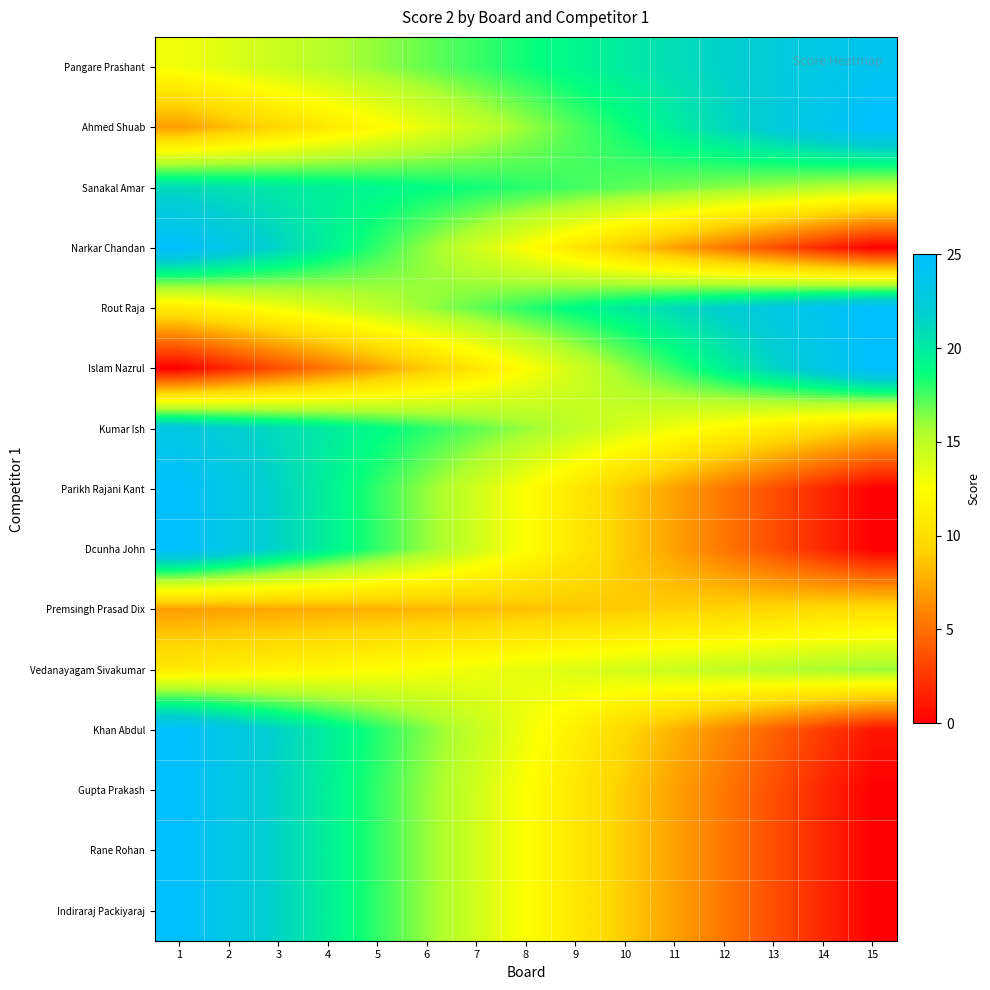

Reading left to right, what are all the values shown in this chart?

Pangare Prashant: 1=13.0	2=13.8	3=14.6	4=15.4	5=16.1	6=16.9	7=17.7	8=18.5	9=19.3	10=20.1	11=20.9	12=21.6	13=22.4	14=23.2	15=24.0
Ahmed Shuab: 1=7.0	2=8.3	3=9.6	4=10.9	5=12.1	6=13.4	7=14.7	8=16.0	9=17.3	10=18.6	11=19.9	12=21.1	13=22.4	14=23.7	15=25.0
Sanakal Amar: 1=21.0	2=20.6	3=20.1	4=19.7	5=19.3	6=18.9	7=18.4	8=18.0	9=17.6	10=17.1	11=16.7	12=16.3	13=15.9	14=15.4	15=15.0
Narkar Chandan: 1=25.0	2=23.2	3=21.4	4=19.6	5=17.9	6=16.1	7=14.3	8=12.5	9=10.7	10=8.9	11=7.1	12=5.4	13=3.6	14=1.8	15=0.0
Rout Raja: 1=11.0	2=12.0	3=13.0	4=14.0	5=15.0	6=16.0	7=17.0	8=18.0	9=19.0	10=20.0	11=21.0	12=22.0	13=23.0	14=24.0	15=25.0
Islam Nazrul: 1=0.0	2=1.8	3=3.6	4=5.4	5=7.1	6=8.9	7=10.7	8=12.5	9=14.3	10=16.1	11=17.9	12=19.6	13=21.4	14=23.2	15=25.0
Kumar Ish: 1=23.0	2=22.0	3=21.0	4=20.0	5=19.0	6=18.0	7=17.0	8=16.0	9=15.0	10=14.0	11=13.0	12=12.0	13=11.0	14=10.0	15=9.0
Parikh Rajani Kant: 1=25.0	2=23.2	3=21.4	4=19.6	5=17.9	6=16.1	7=14.3	8=12.5	9=10.7	10=8.9	11=7.1	12=5.4	13=3.6	14=1.8	15=0.0
Dcunha John: 1=25.0	2=23.2	3=21.4	4=19.6	5=17.9	6=16.1	7=14.3	8=12.5	9=10.7	10=8.9	11=7.1	12=5.4	13=3.6	14=1.8	15=0.0
Premsingh Prasad Dix: 1=7.0	2=7.2	3=7.4	4=7.6	5=7.9	6=8.1	7=8.3	8=8.5	9=8.7	10=8.9	11=9.1	12=9.4	13=9.6	14=9.8	15=10.0
Vedanayagam Sivakumar: 1=11.0	2=11.4	3=11.7	4=12.1	5=12.4	6=12.8	7=13.1	8=13.5	9=13.9	10=14.2	11=14.6	12=14.9	13=15.3	14=15.6	15=16.0
Khan Abdul: 1=25.0	2=23.3	3=21.6	4=19.9	5=18.1	6=16.4	7=14.7	8=13.0	9=11.3	10=9.6	11=7.9	12=6.1	13=4.4	14=2.7	15=1.0
Gupta Prakash: 1=25.0	2=23.2	3=21.4	4=19.6	5=17.9	6=16.1	7=14.3	8=12.5	9=10.7	10=8.9	11=7.1	12=5.4	13=3.6	14=1.8	15=0.0
Rane Rohan: 1=25.0	2=23.2	3=21.4	4=19.6	5=17.9	6=16.1	7=14.3	8=12.5	9=10.7	10=8.9	11=7.1	12=5.4	13=3.6	14=1.8	15=0.0
Indiraraj Packiyaraj: 1=25.0	2=23.2	3=21.4	4=19.6	5=17.9	6=16.1	7=14.3	8=12.5	9=10.7	10=8.9	11=7.1	12=5.4	13=3.6	14=1.8	15=0.0